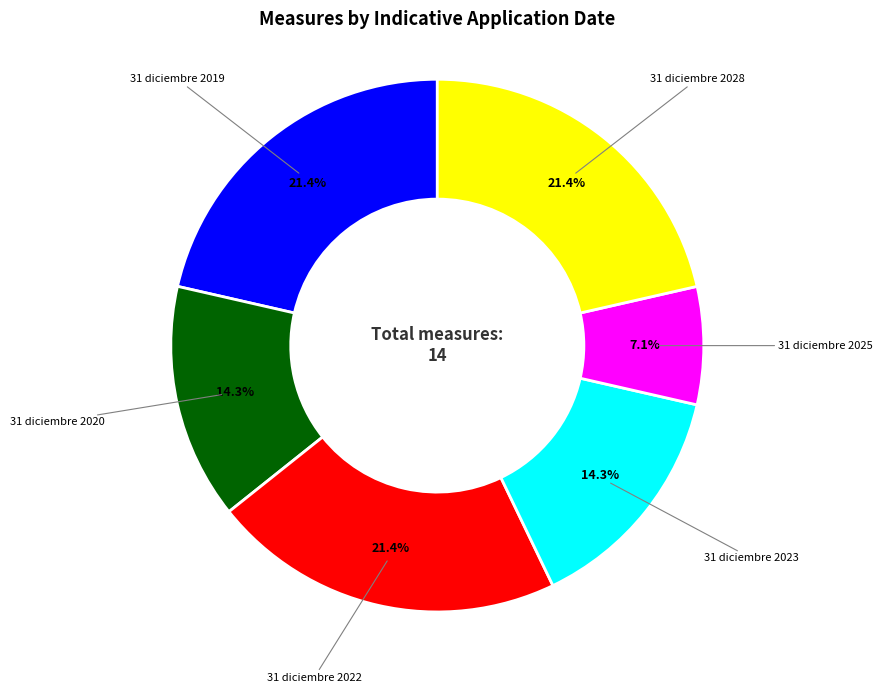

Approximately how many times larger is the value at 31 diciembre 2019 compared to 31 diciembre 2023?

1.5